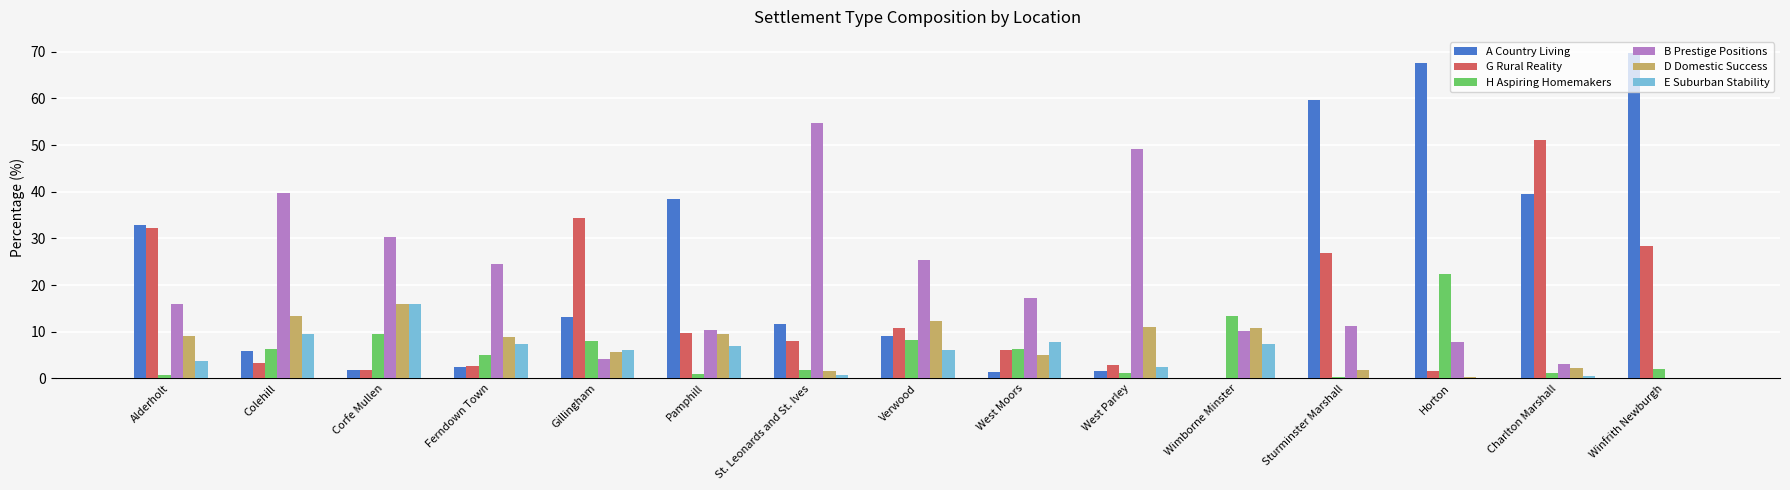

What is the spread (max minus min) of values at Colehill?

36.4